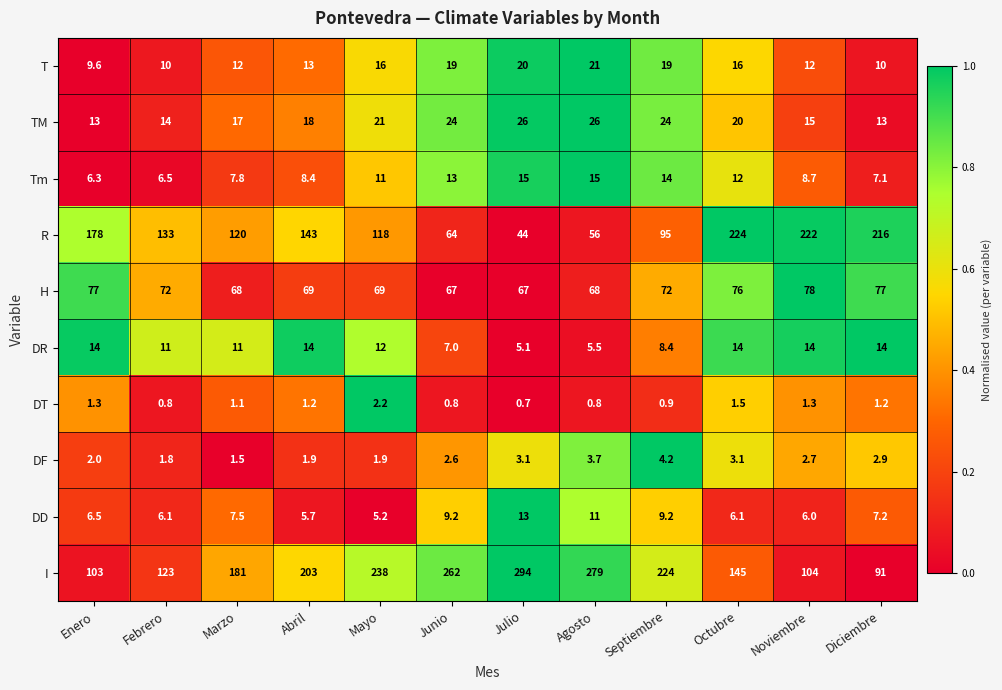

What is the spread (max minus min) of values at Noviembre?

220.7